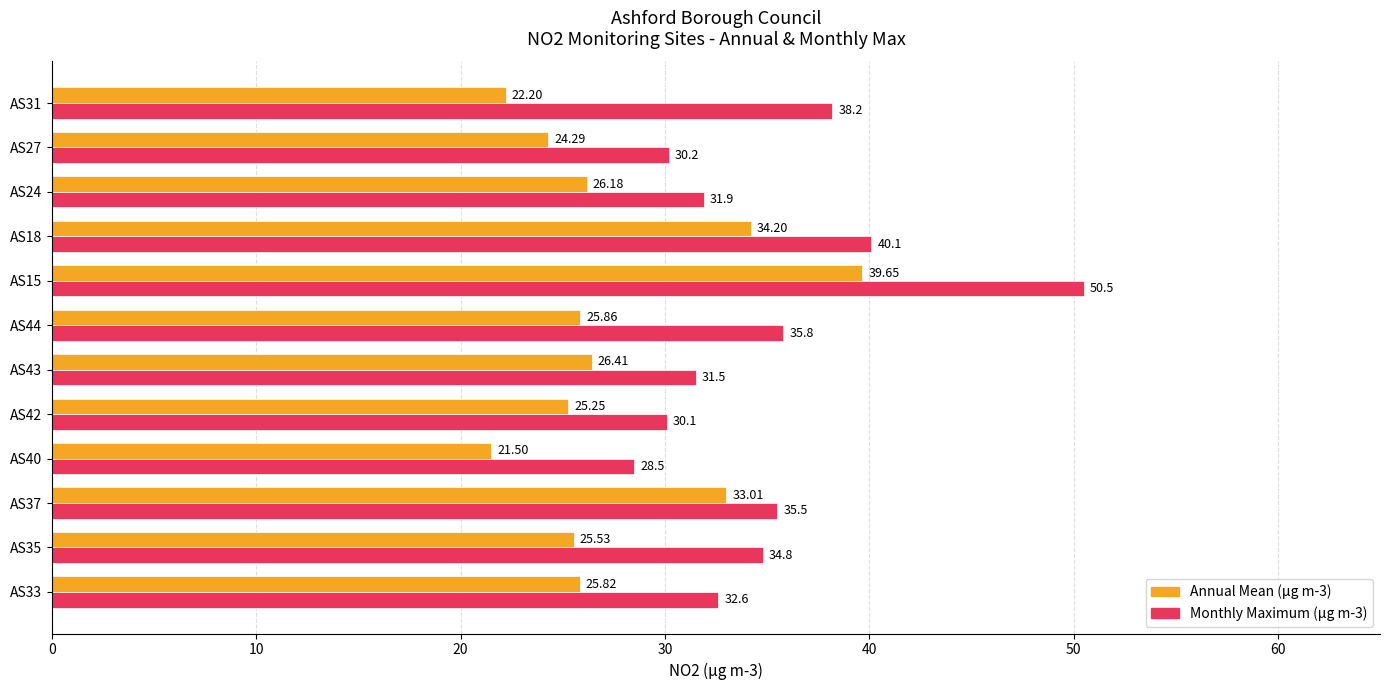

Which series has the widest spread of values?

Monthly Maximum (µg m-3)